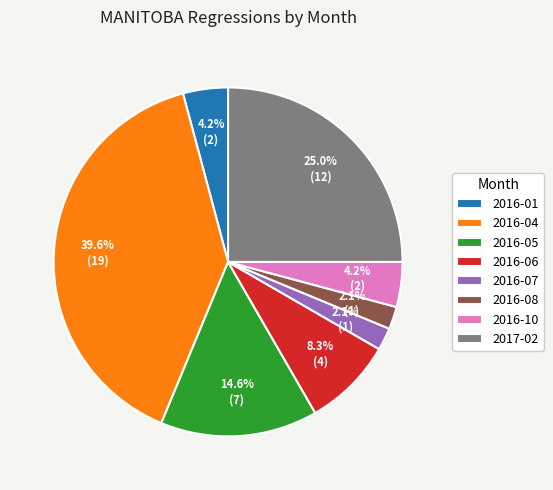

Is 2017-02 the majority of the pie?

No